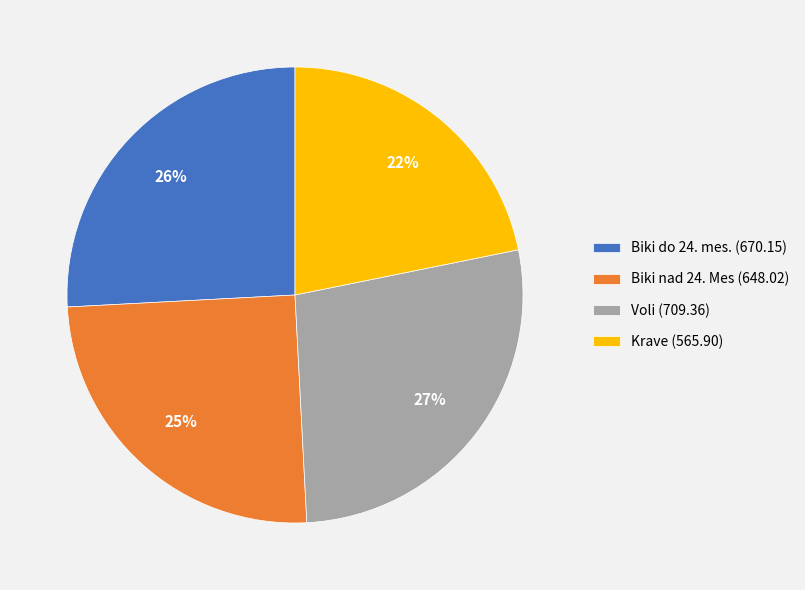

Do Krave (565.90) and Biki do 24. mes. (670.15) together represent more than half of the pie?

No